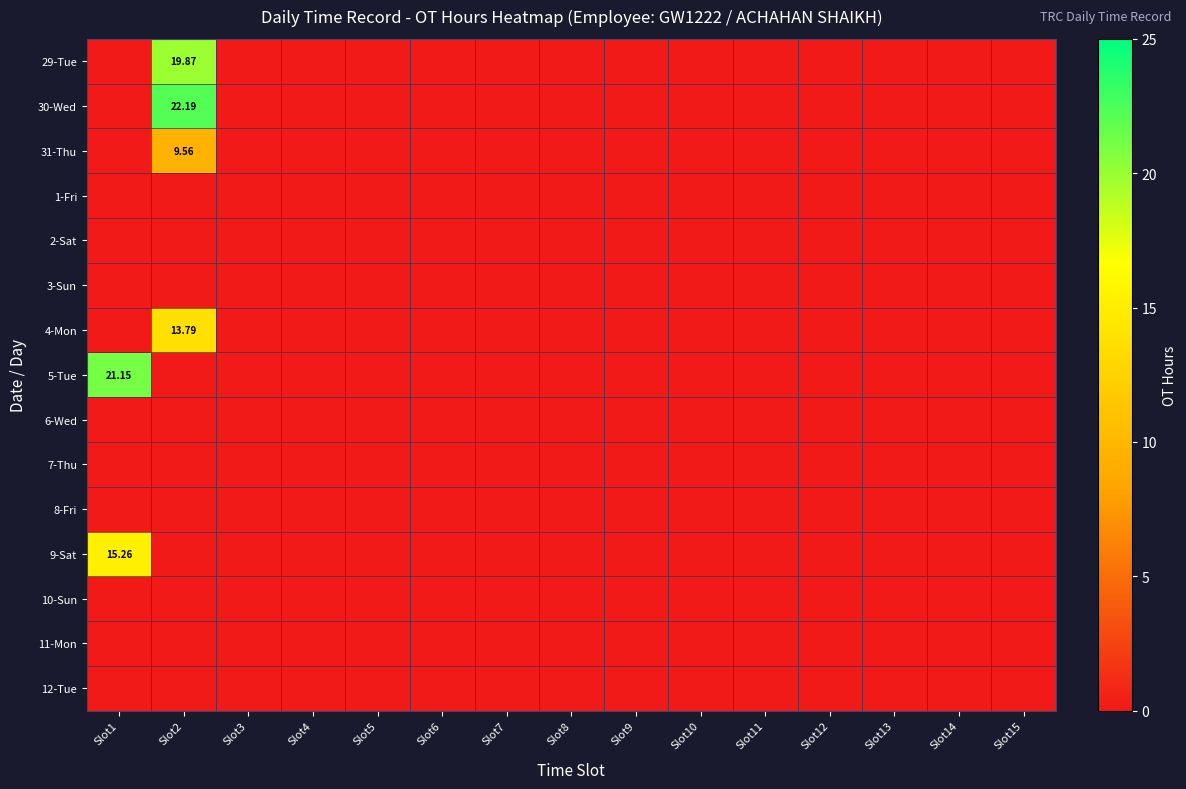

The value of 2-Sat at Slot11 is 0.0. True or false?

True